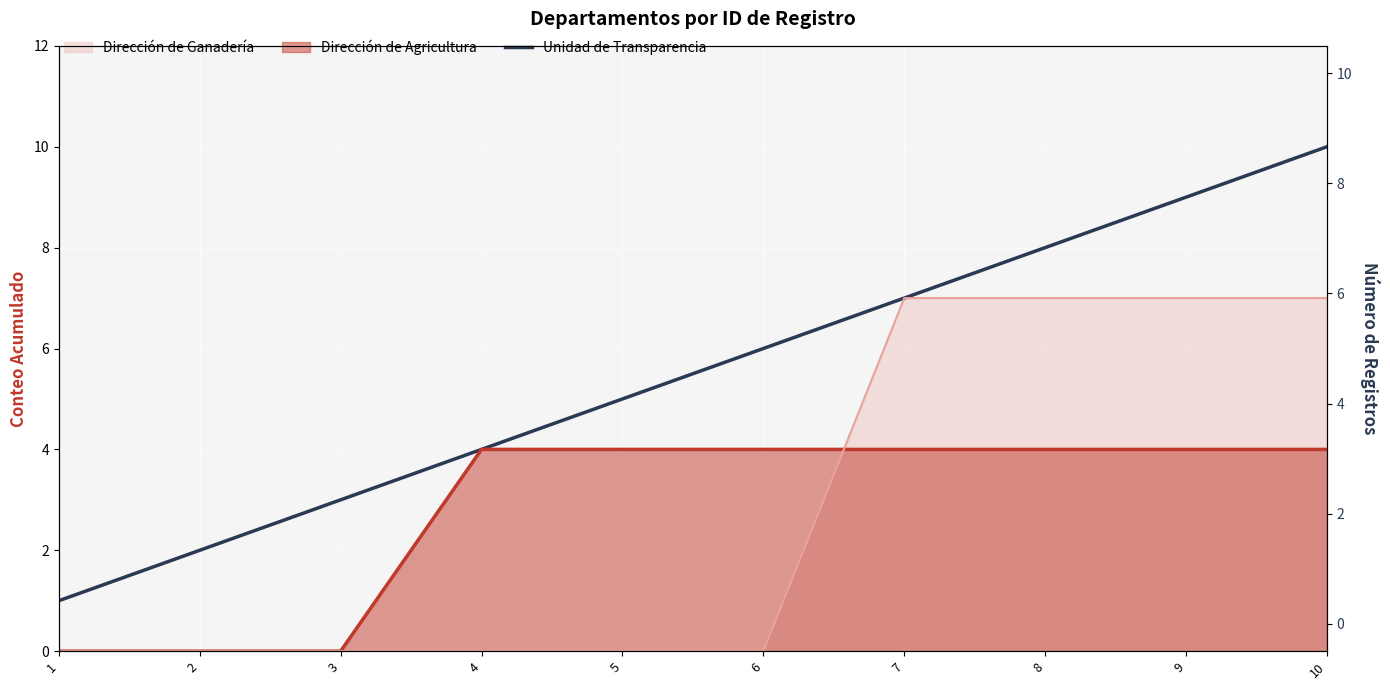

Between 7 and 1, which is larger?

7